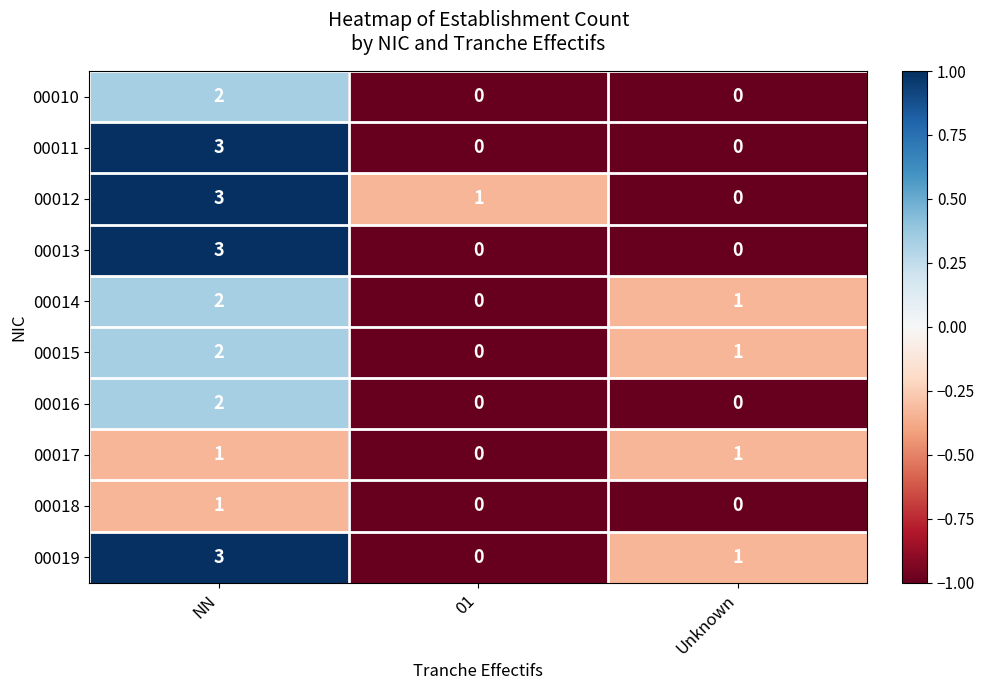

At which label does 00012 first exceed 1?

NN